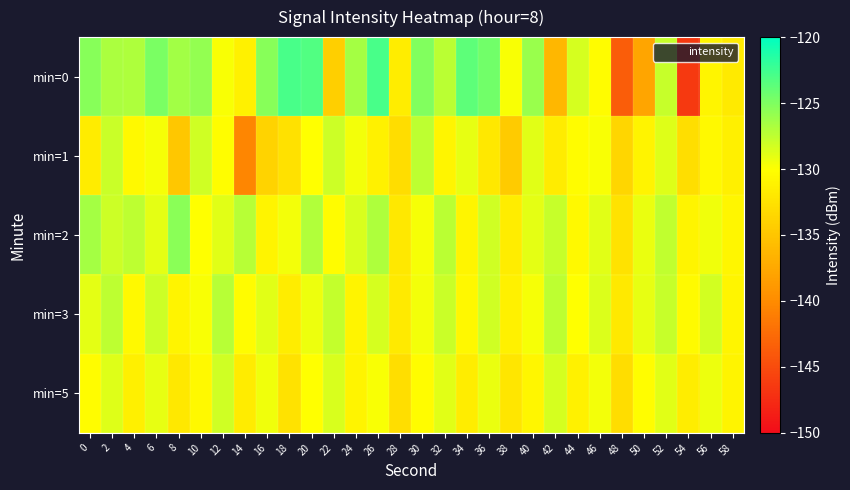

What is the maximum value shown in the chart?

-122.8